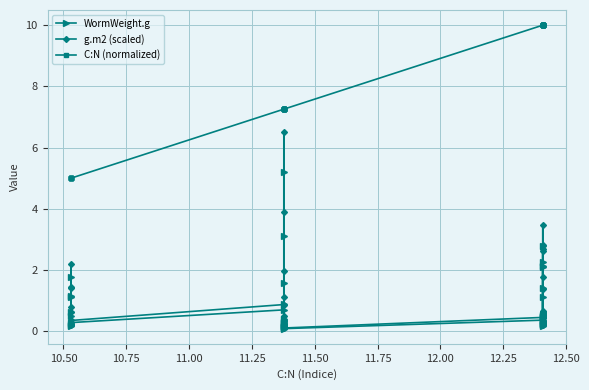

How many data points does each series have?

40